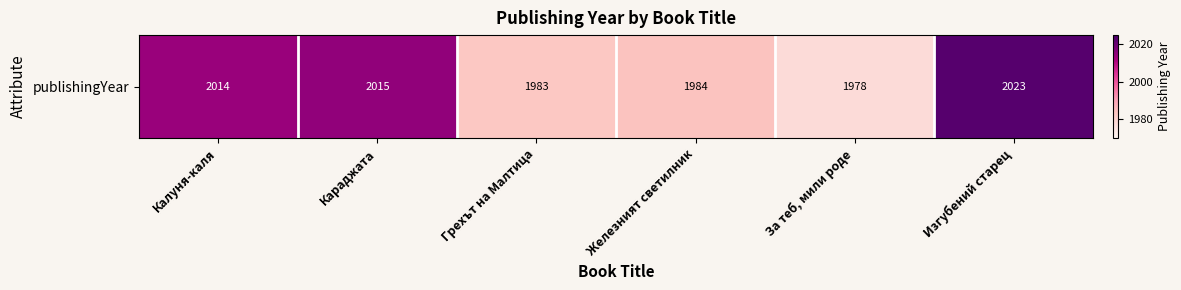

Reading left to right, transcribe all the data shown in this chart.

Калуня-каля=2014	Караджата=2015	Грехът на Малтица=1983	Железният светилник=1984	За теб, мили роде=1978	Изгубений старец=2023